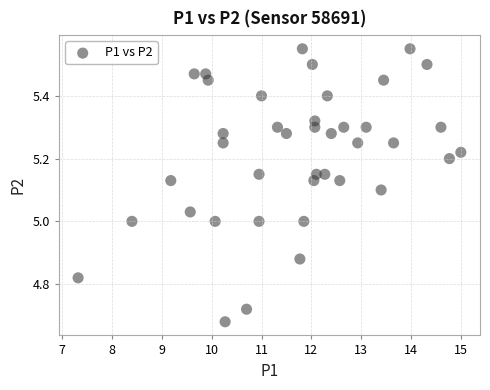

What is the range of X values (max minus min)?

7.7